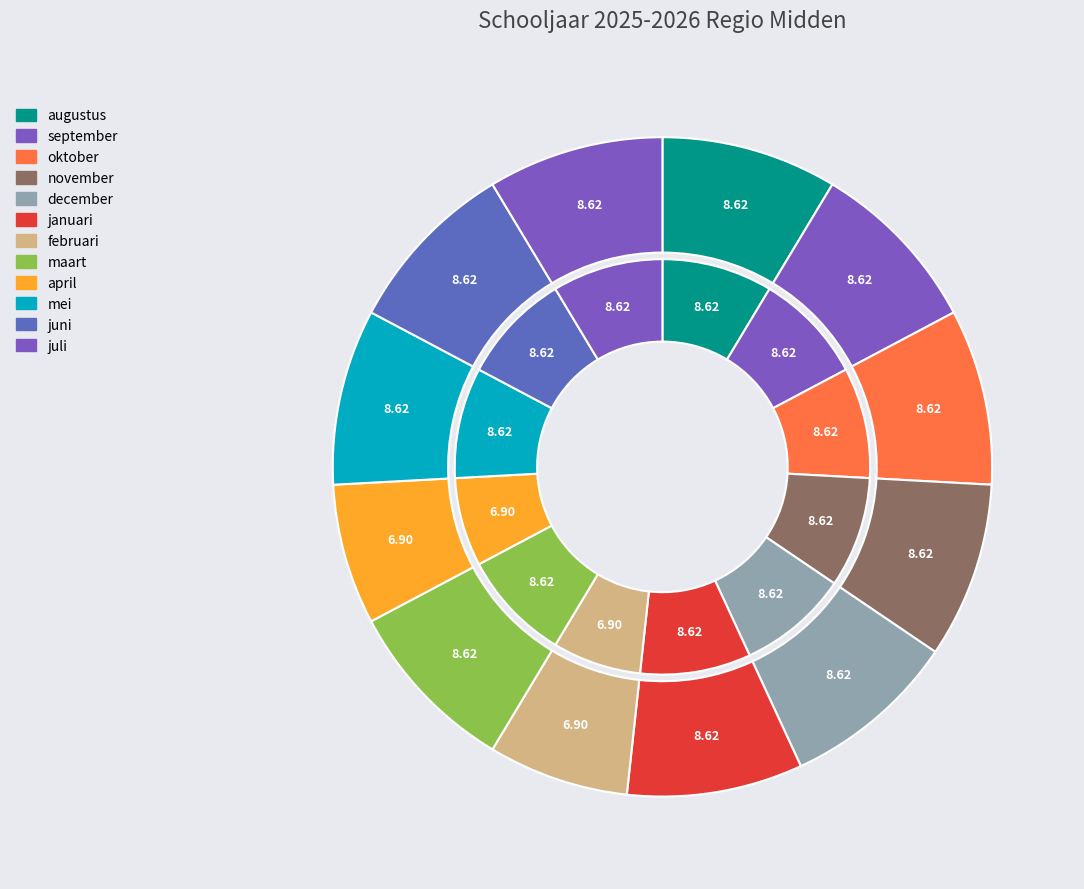

How many slices are in this pie chart?

12